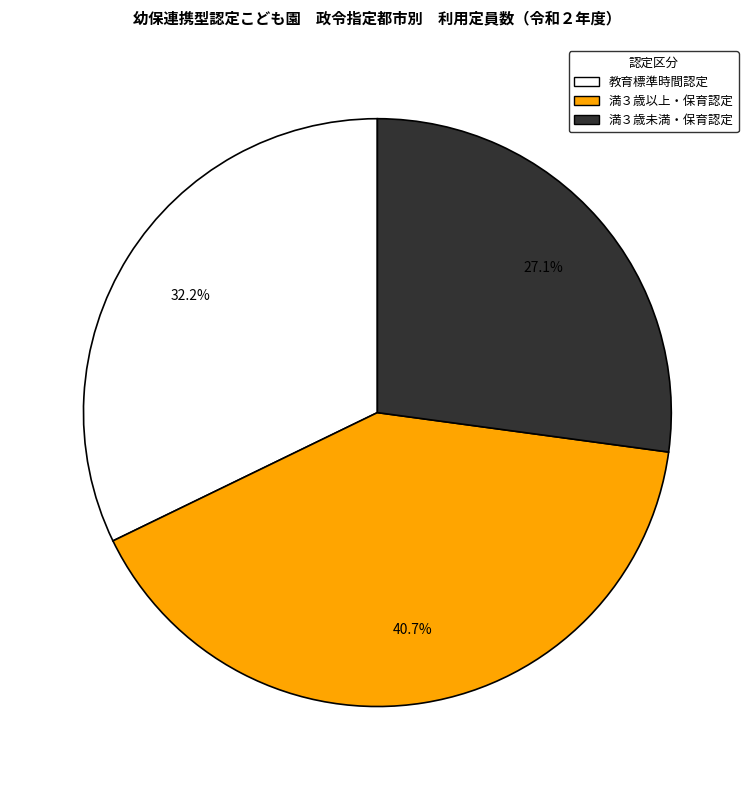

Does any single category account for the majority?

No